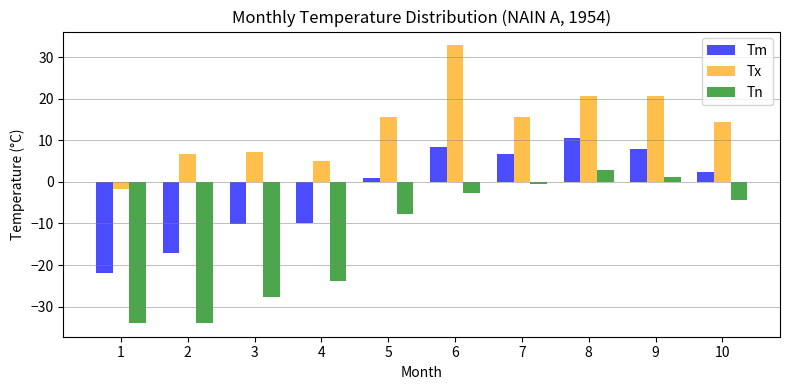

How many negative values does the Tn series have?

8